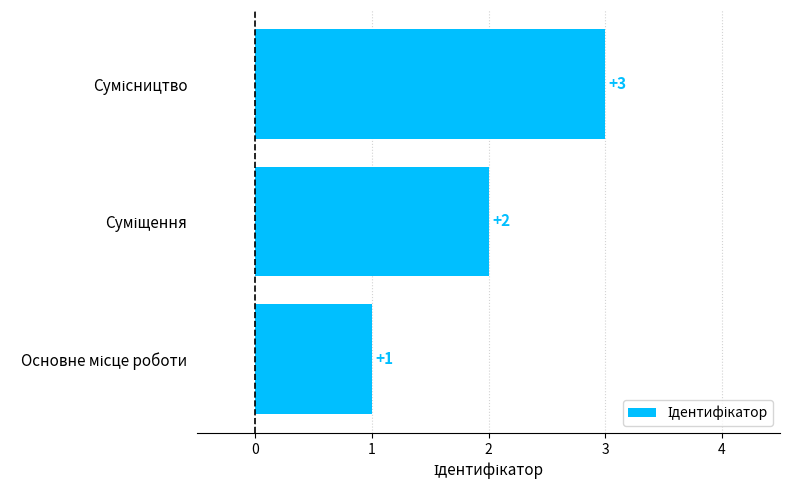

How many values are below 2?

1